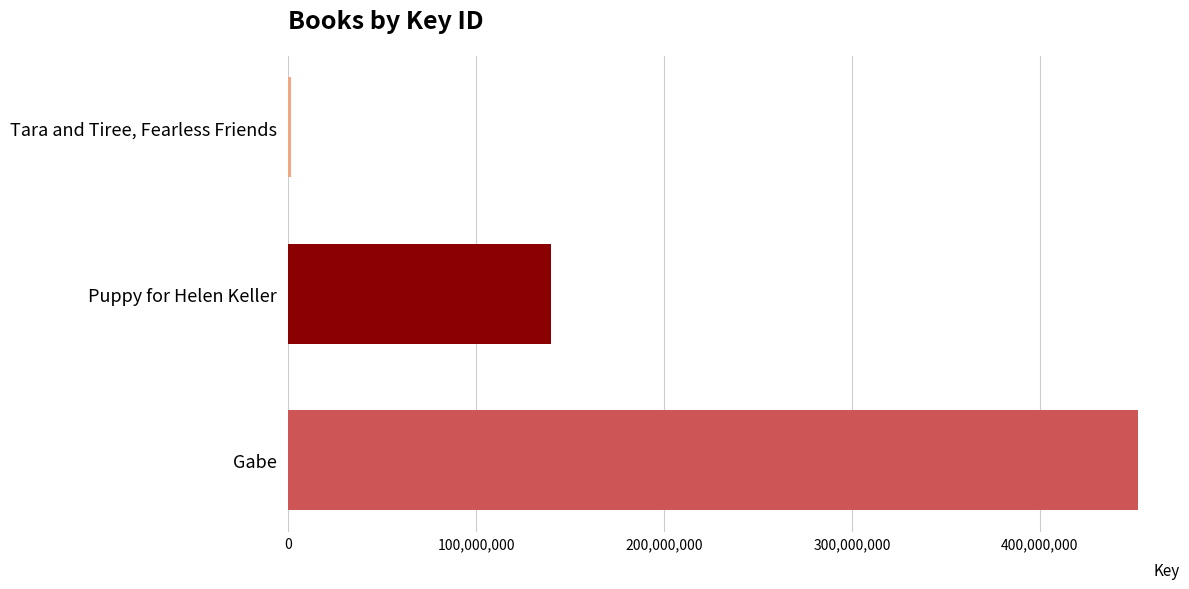

Reading bottom to top, what are all the values shown in this chart?

452014608	140111998	1492247